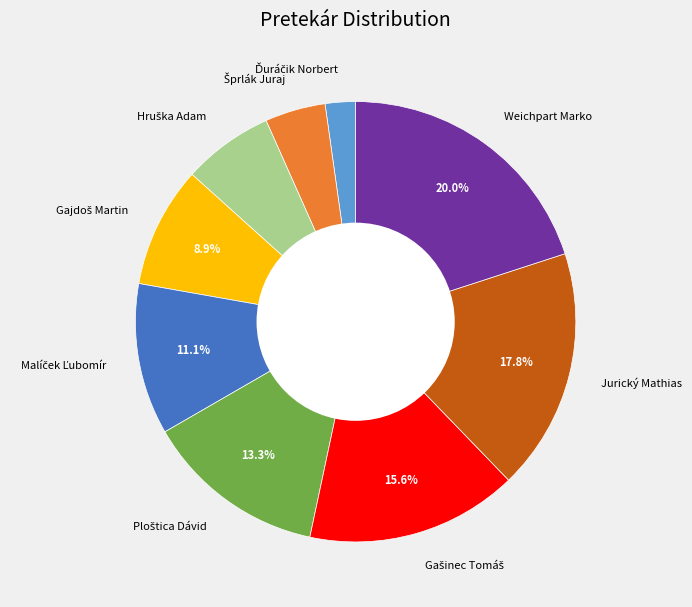

Which category has the biggest portion of the pie?

Weichpart Marko